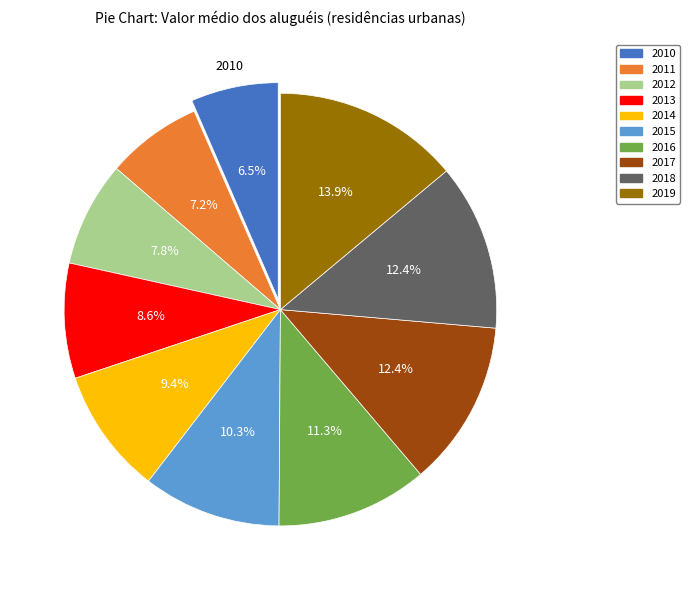

To the nearest percent, what is the combined percentage of 2014 and 2012?

17%